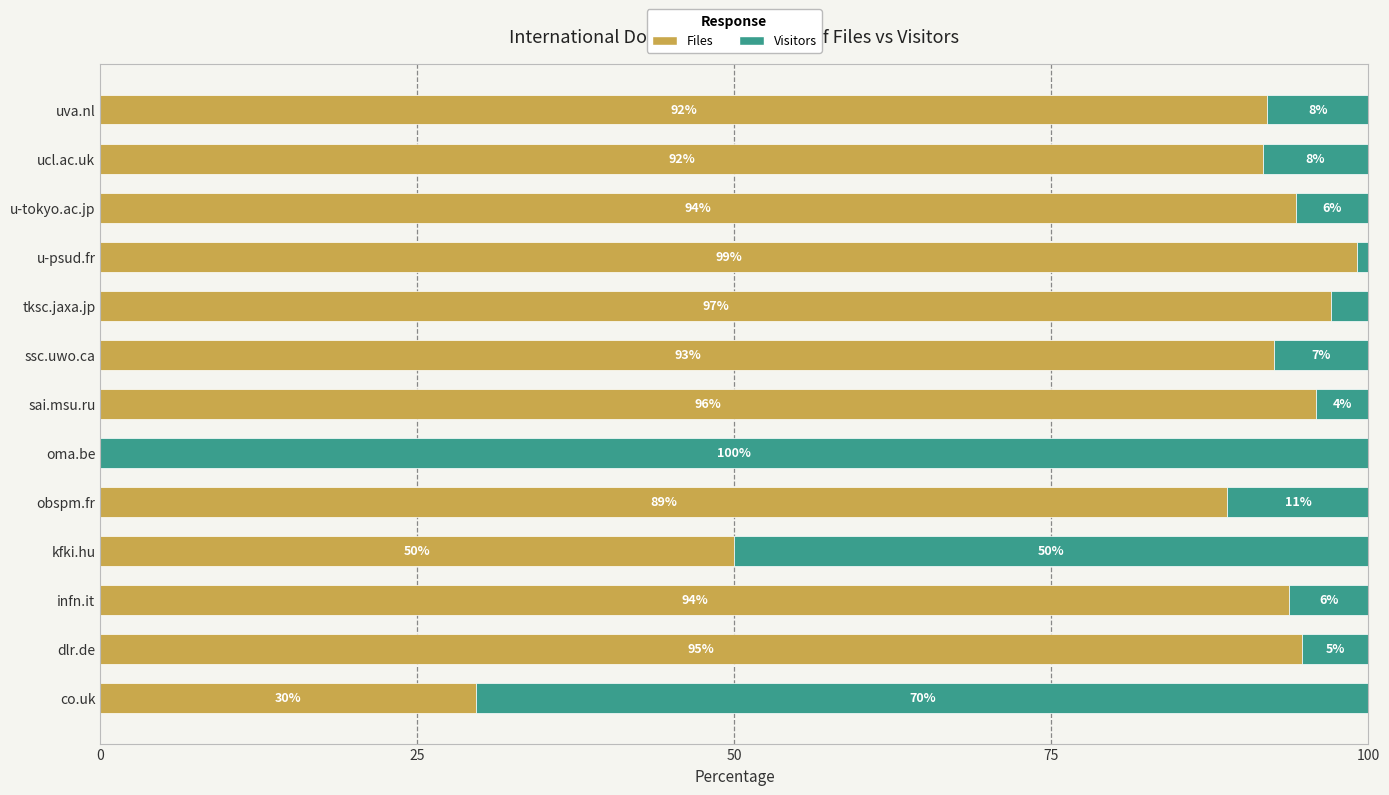

At which label does Files reach its peak?

u-psud.fr